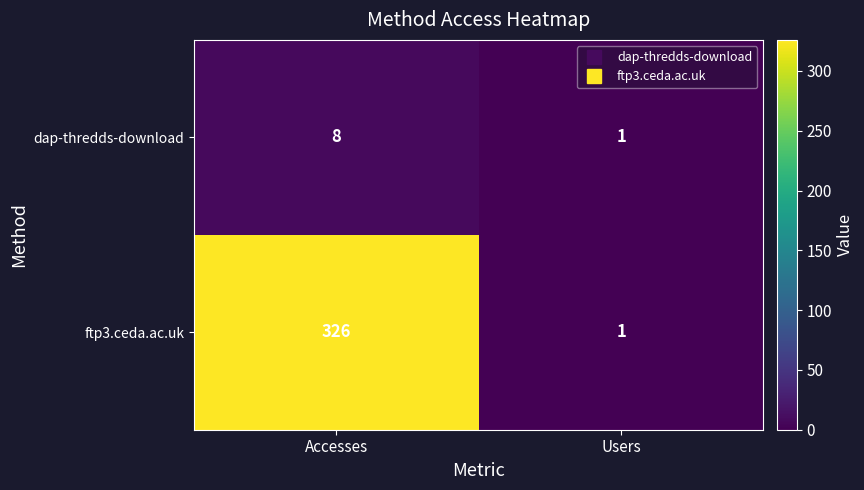

What is the average value of the ftp3.ceda.ac.uk series?

164